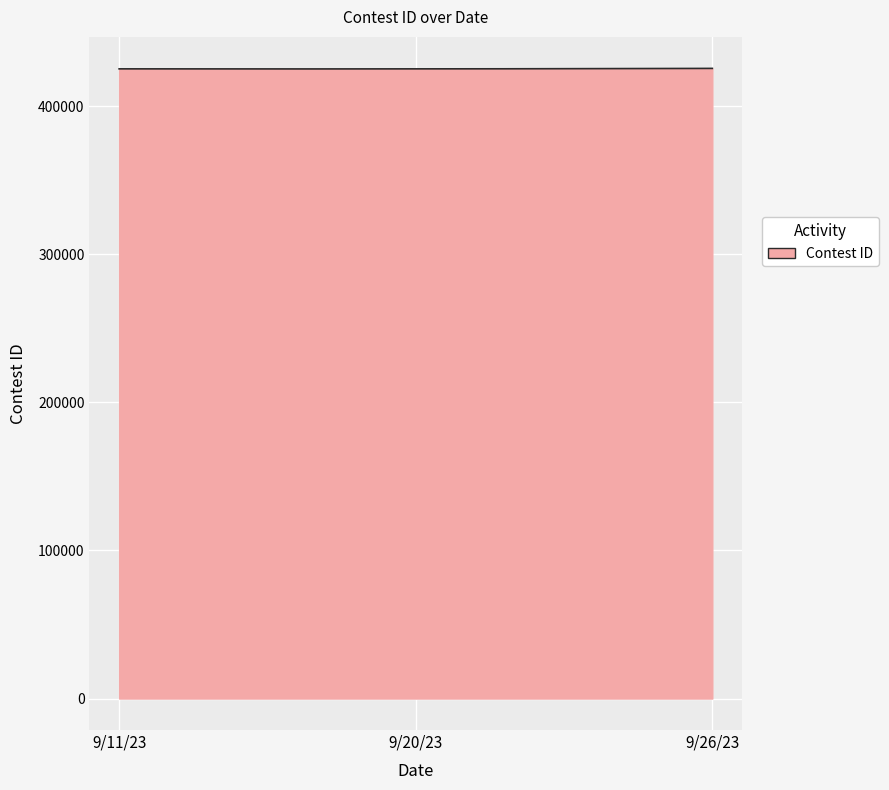

What is the maximum value shown in the chart?

425666.0